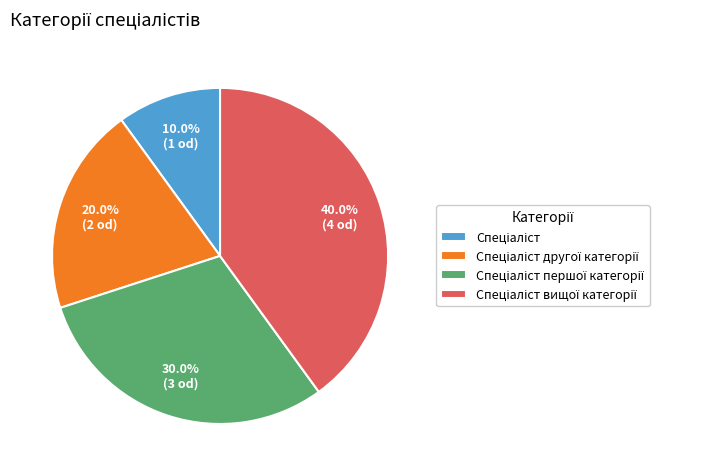

Is there a majority slice in this chart?

No